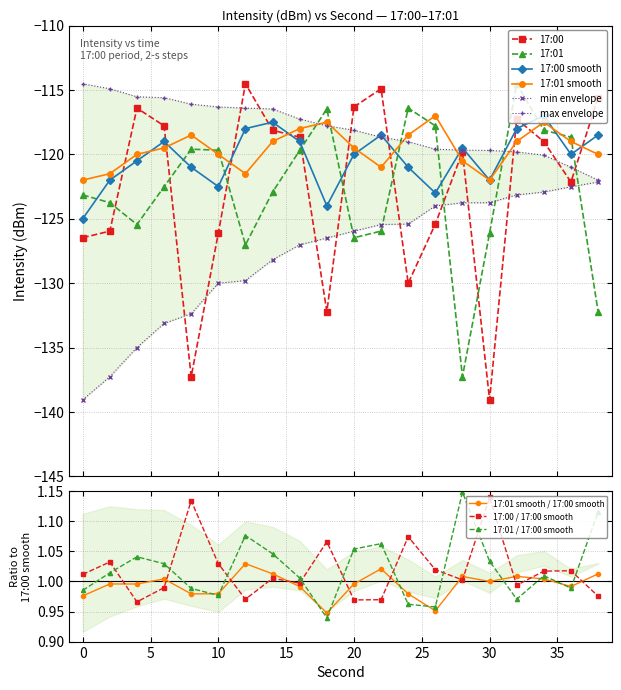

Where do max envelope and 17:00 smooth first cross each other?

20 and 22